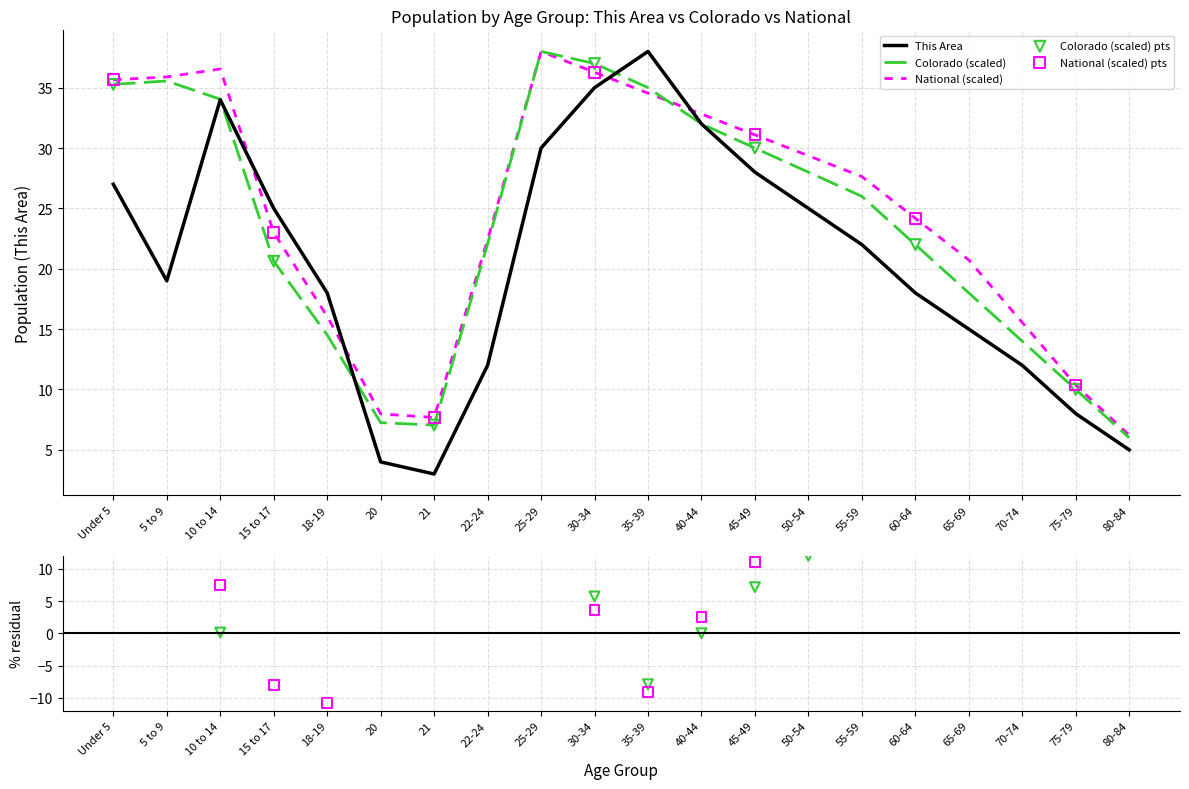

Which series reaches the minimum Y coordinate?

This Area (Male)